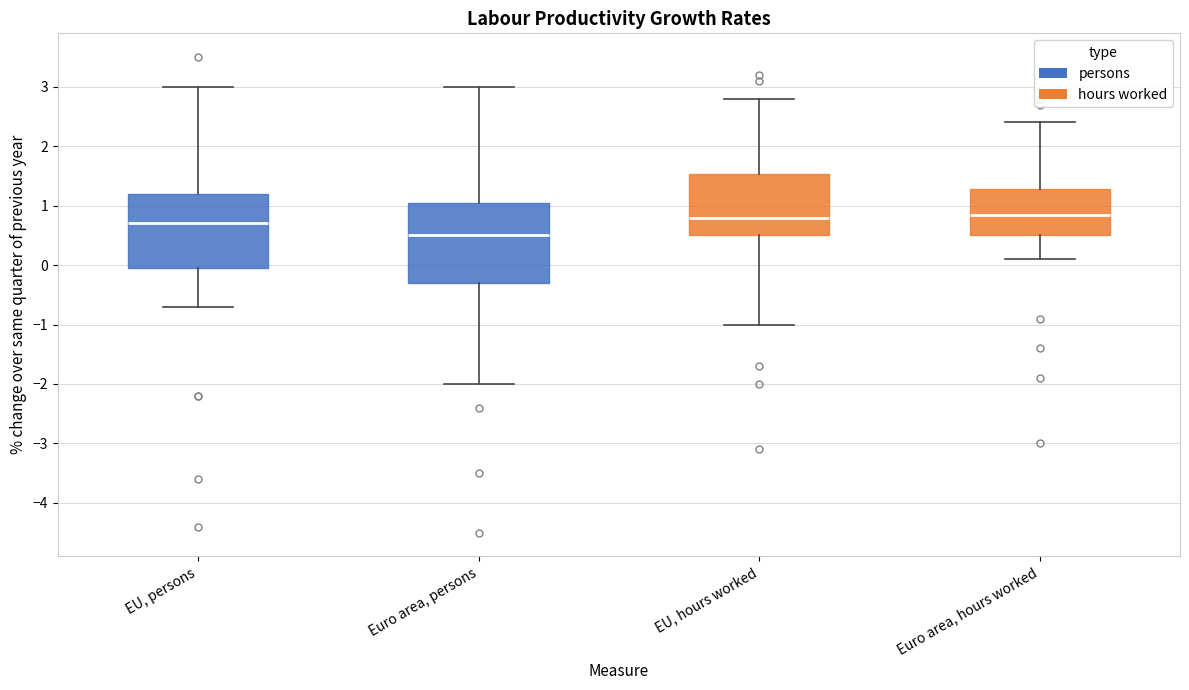

Where does the lower whisker of the box for Euro area, persons end on the y-axis? The values are not printed on the chart, so give them approximately, as read against the axis.

-2.0